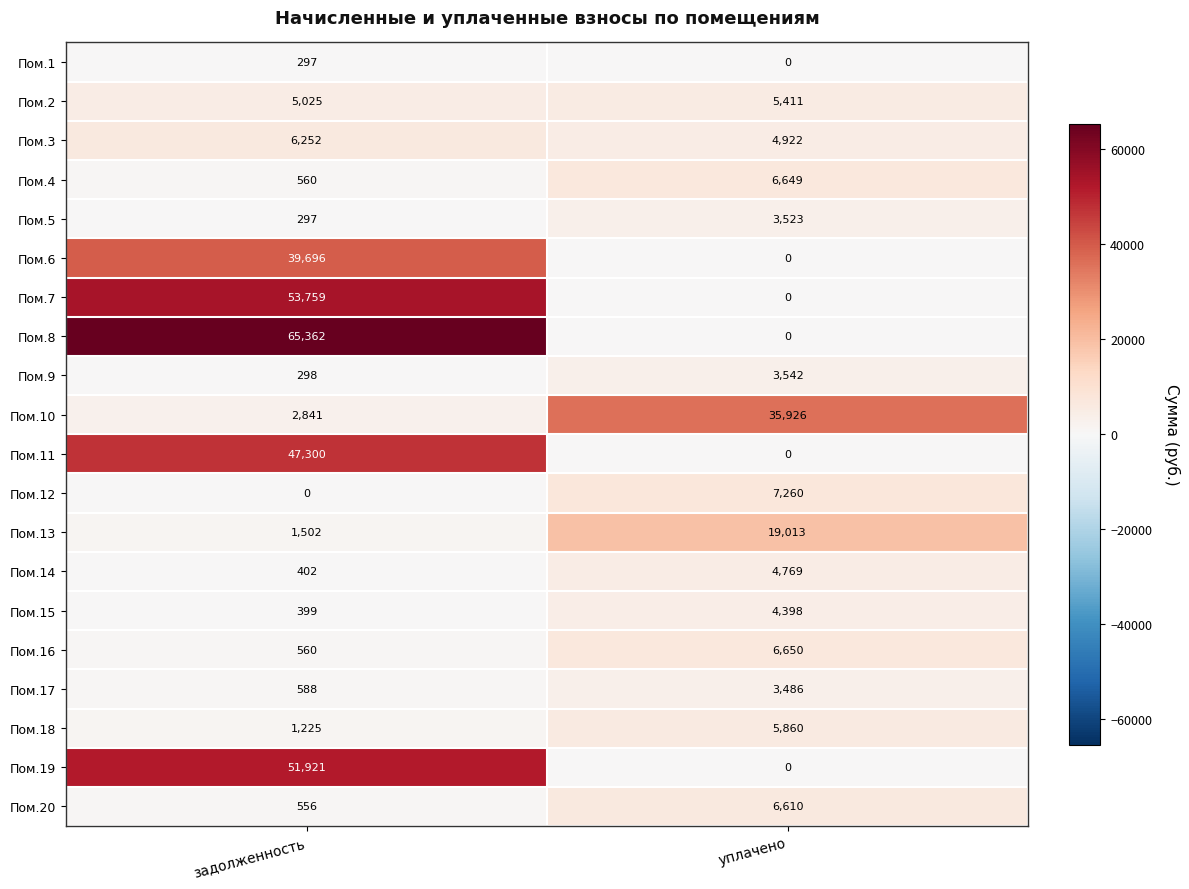

What is the sum of the Пом.9 values at уплачено and задолженность?

3840